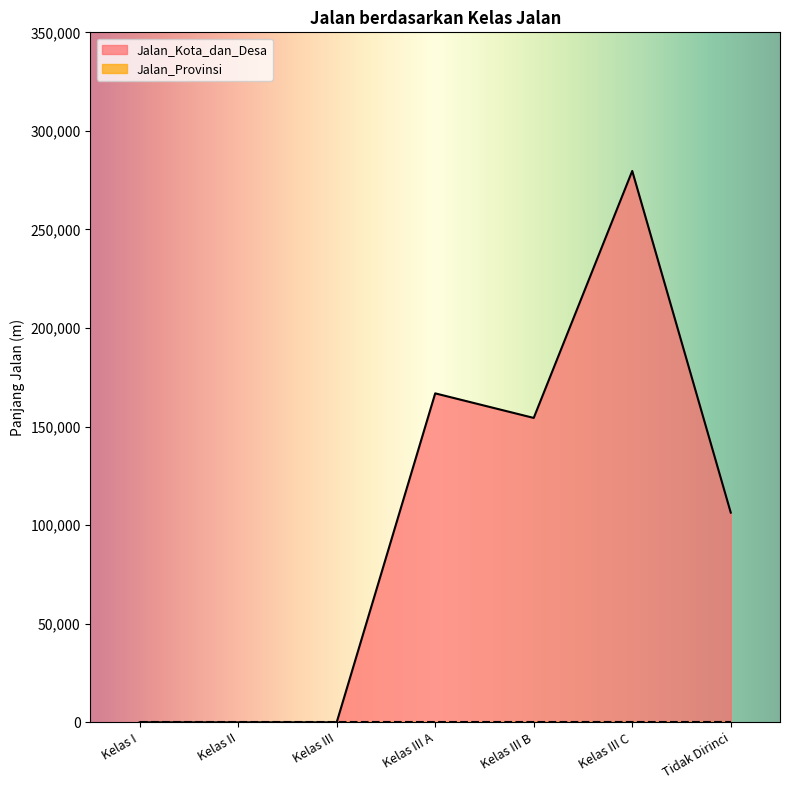

What position from the left is Kelas III B?

5